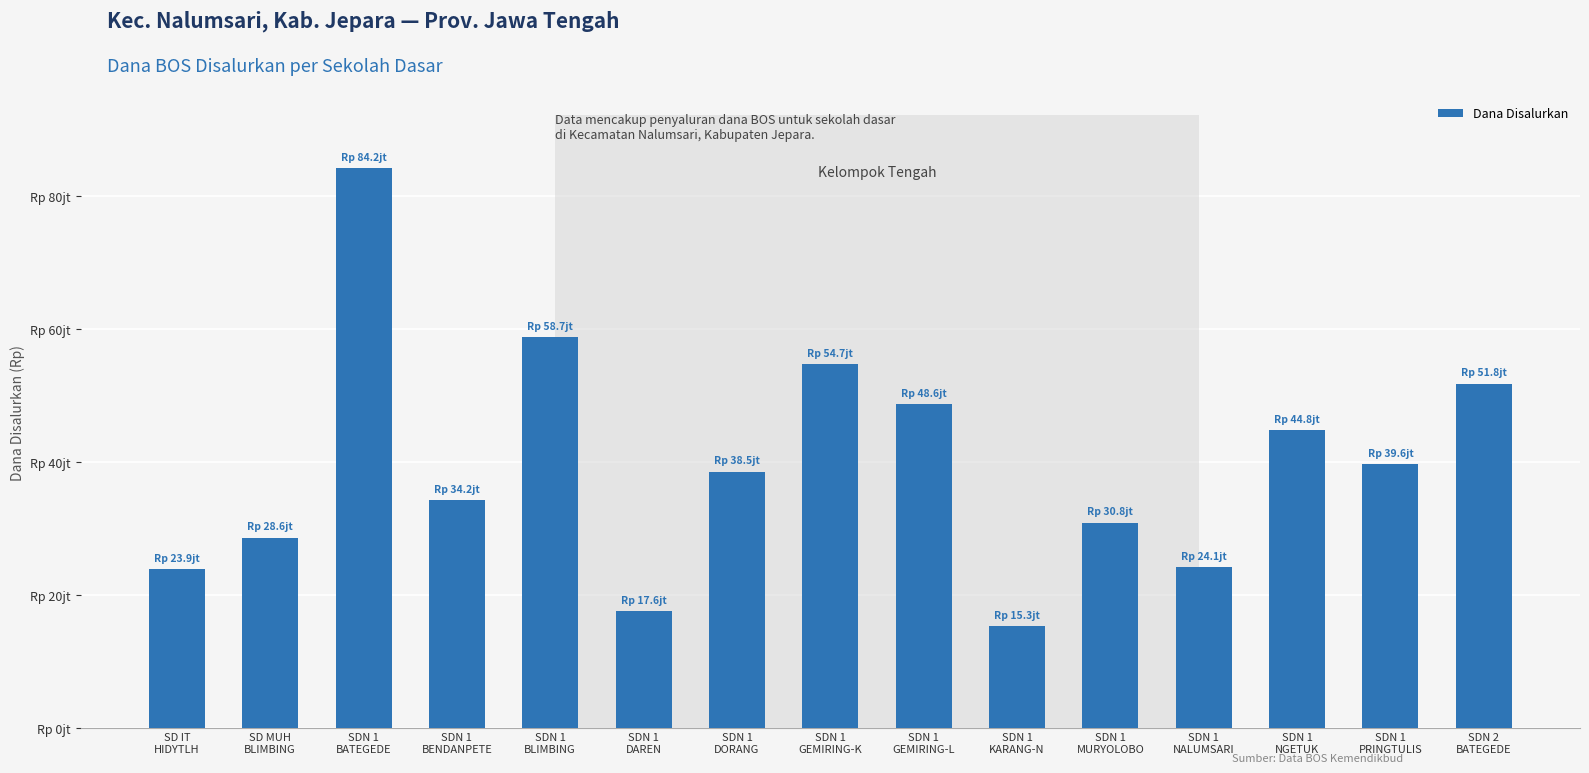

At which category does the chart reach its minimum across all series?

SDN 1
KARANG-N